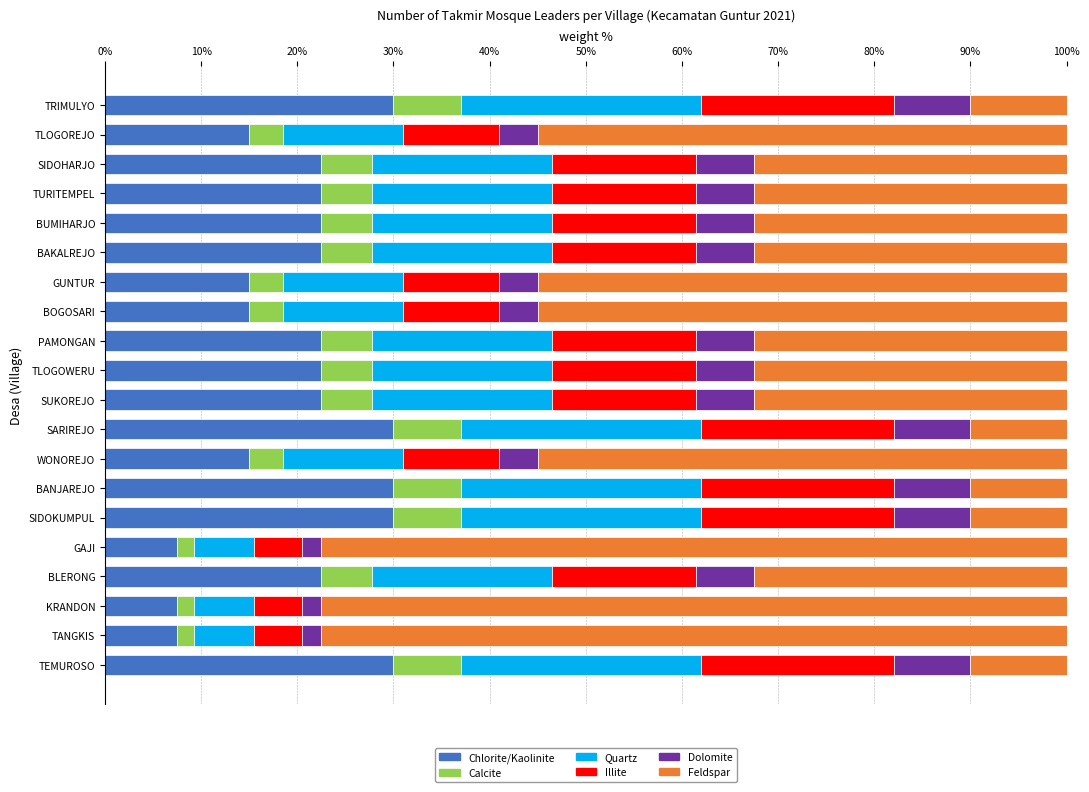

What is the difference between the maximum and minimum values in the Chlorite/Kaolinite series?

22.5